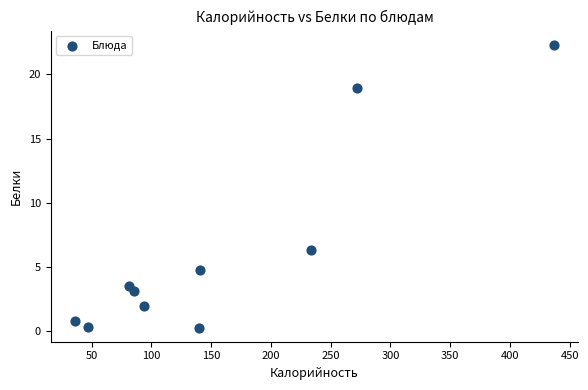

What Y value in the scatter plot is closest to 11?

6.3